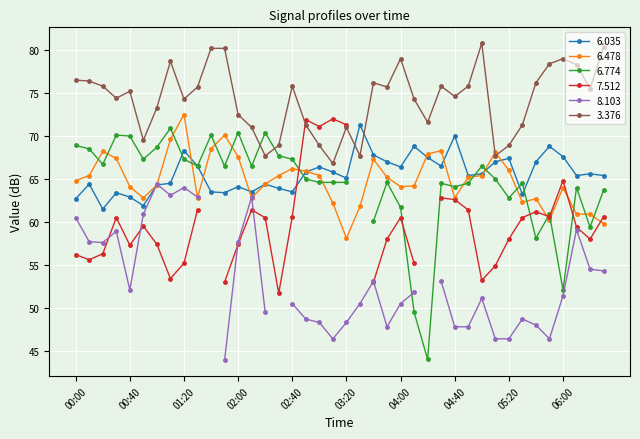

Where does the 3.376 series first go above 75?

00:00